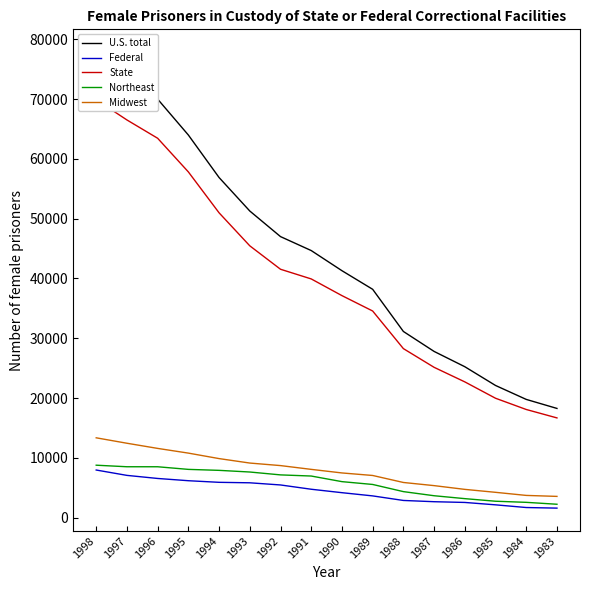

Reading left to right, list all the values displayed in this chart.

U.S. total: 1998=77867	1997=73586	1996=70009	1995=64002	1994=56891	1993=51289	1992=47008	1991=44673	1990=41305	1989=38193	1988=31140	1987=27801	1986=25242	1985=22105	1984=19773	1983=18264
Federal: 1998=7960	1997=7064	1996=6549	1995=6172	1994=5903	1993=5823	1992=5462	1991=4745	1990=4170	1989=3632	1988=2870	1987=2660	1986=2537	1985=2137	1984=1687	1983=1587
State: 1998=69907	1997=66522	1996=63460	1995=57830	1994=50988	1993=45466	1992=41546	1991=39928	1990=37135	1989=34561	1988=28270	1987=25141	1986=22705	1985=19968	1984=18086	1983=16677
Northeast: 1998=8767	1997=8508	1996=8506	1995=8068	1994=7905	1993=7628	1992=7146	1991=6955	1990=6017	1989=5546	1988=4348	1987=3660	1986=3174	1985=2739	1984=2555	1983=2235
Midwest: 1998=13349	1997=12441	1996=11578	1995=10790	1994=9872	1993=9127	1992=8702	1991=8070	1990=7472	1989=7049	1988=5877	1987=5351	1986=4723	1985=4230	1984=3713	1983=3549